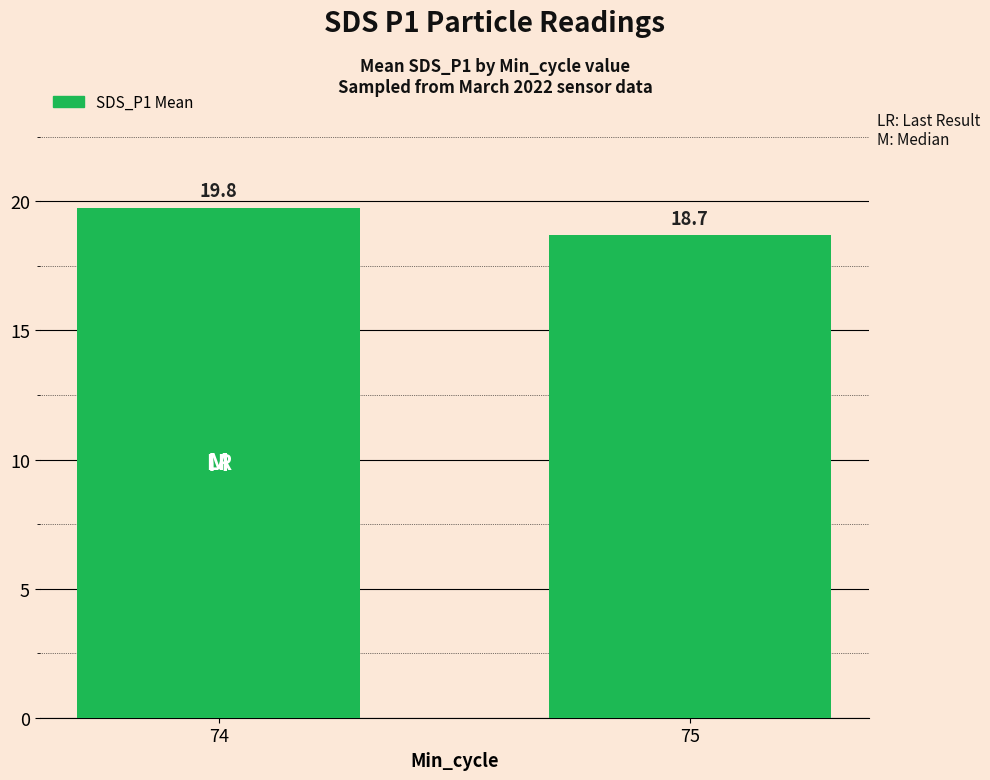

Are the bars horizontal?

No